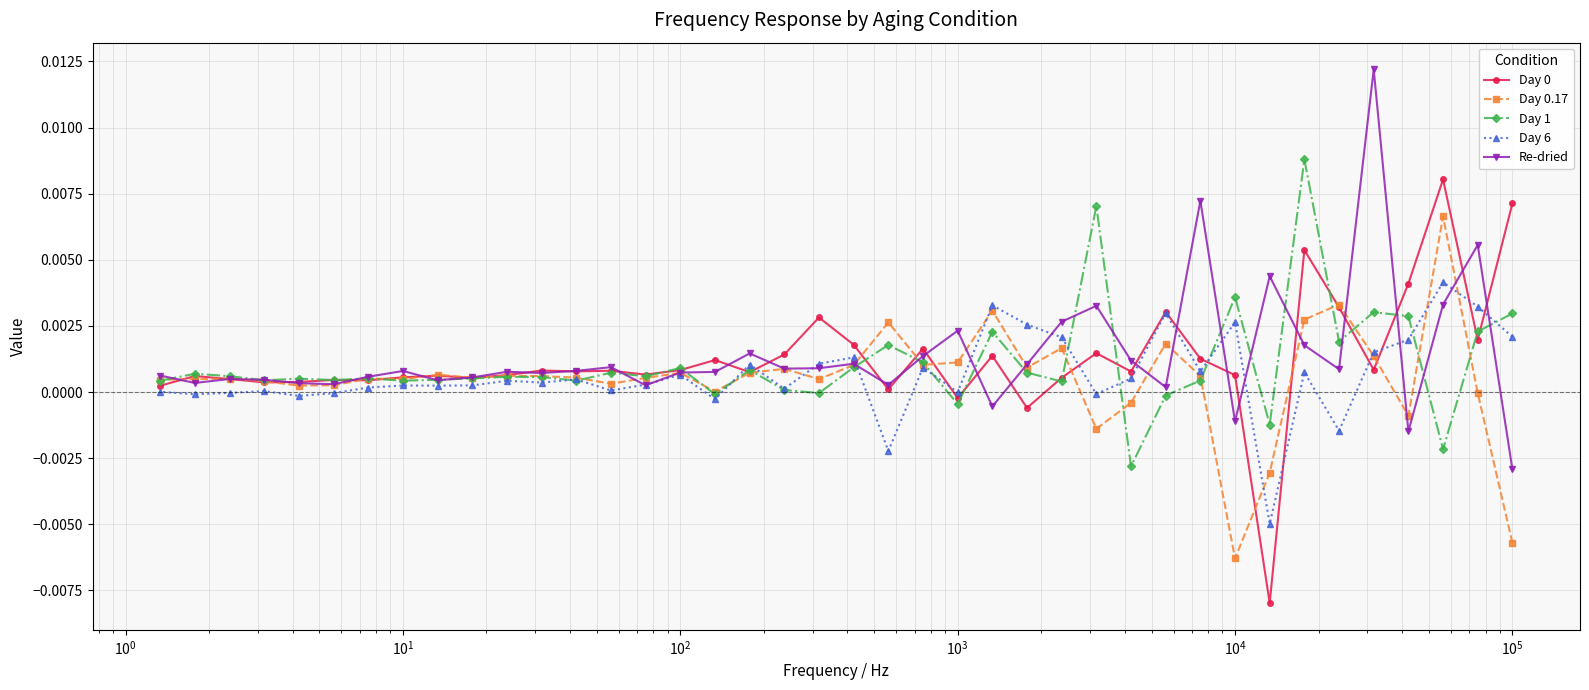

How many data points does each series have?

40